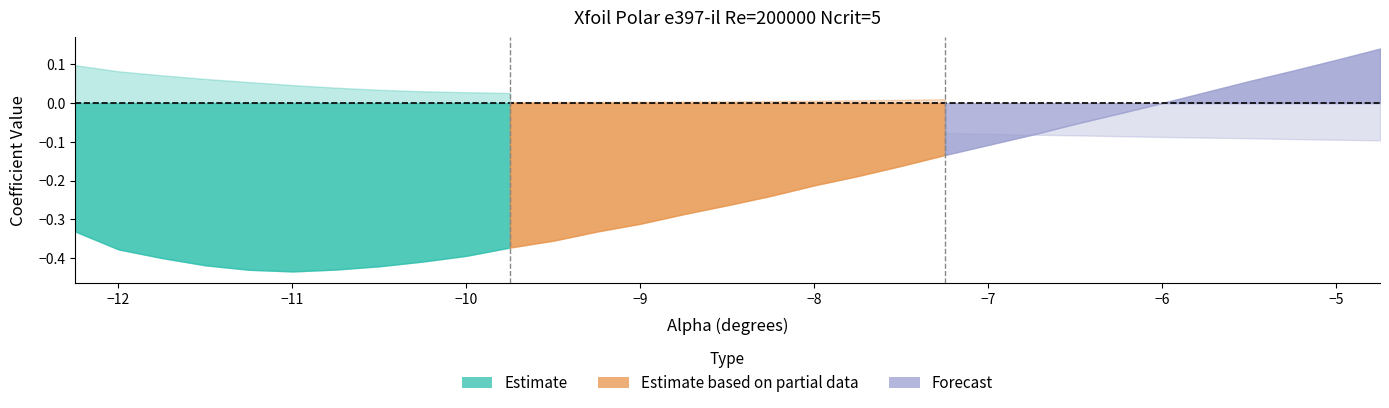

At how many categories does at least one series exceed 0?

30